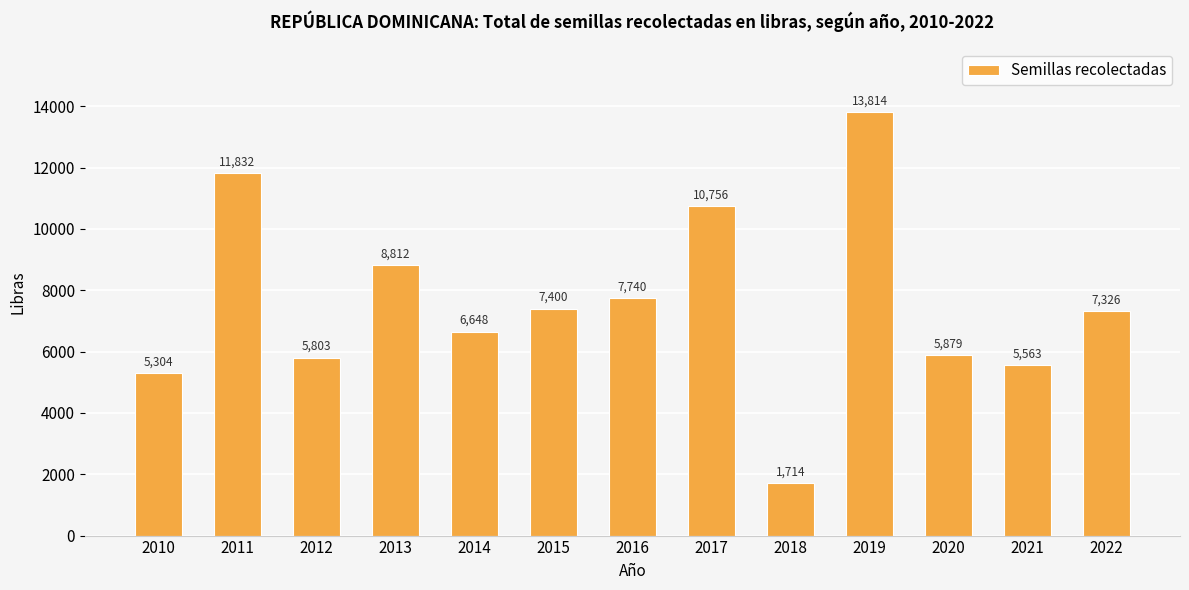

How many distinct data groups are displayed?

1